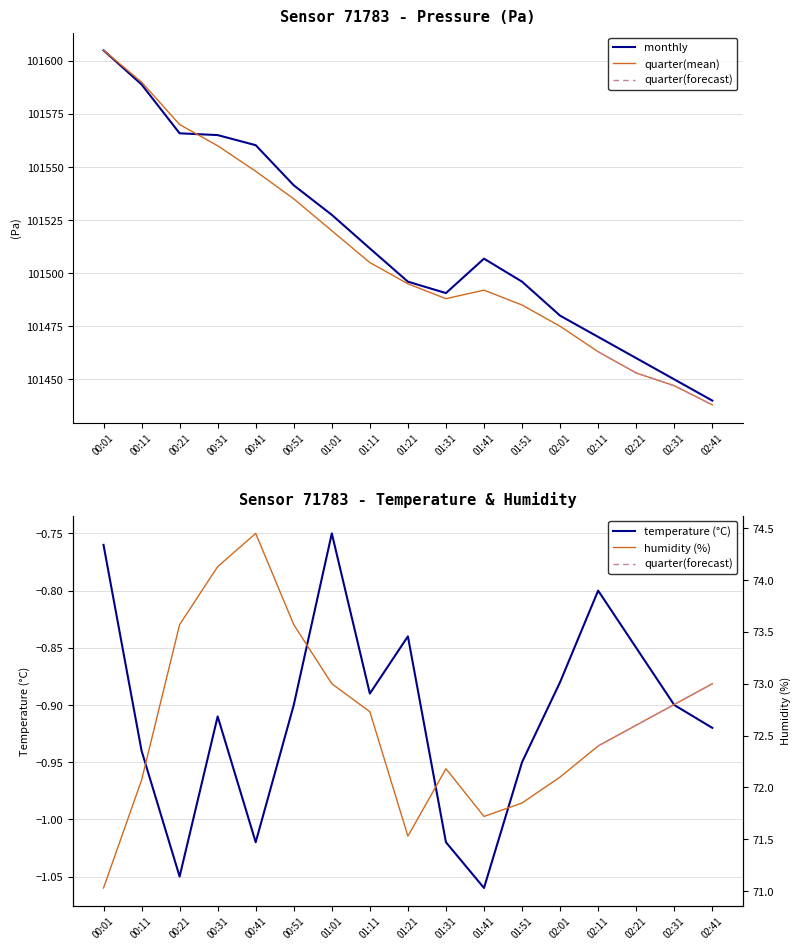

List the series in order of their peak value, highest first.

pressure, humidity, temperature